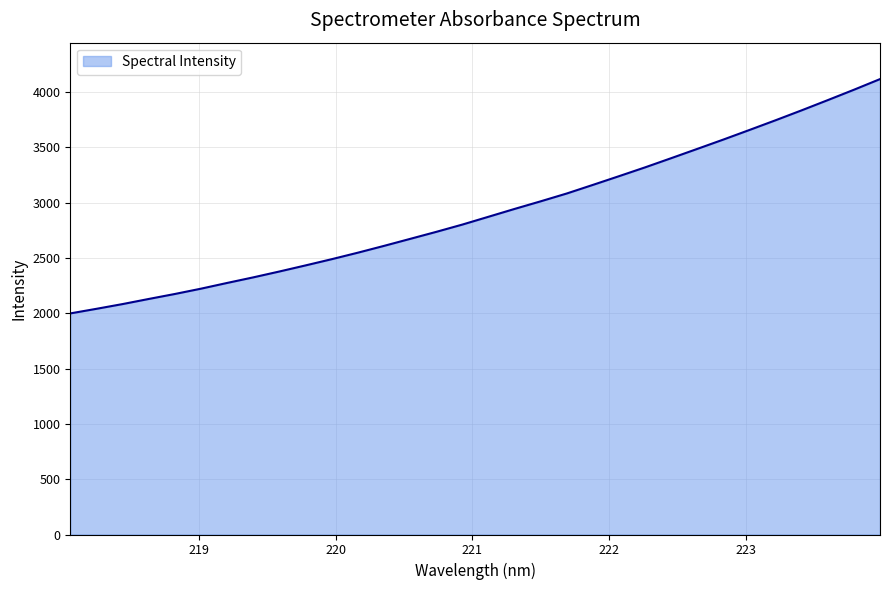

How many lines are shown in the chart?

1